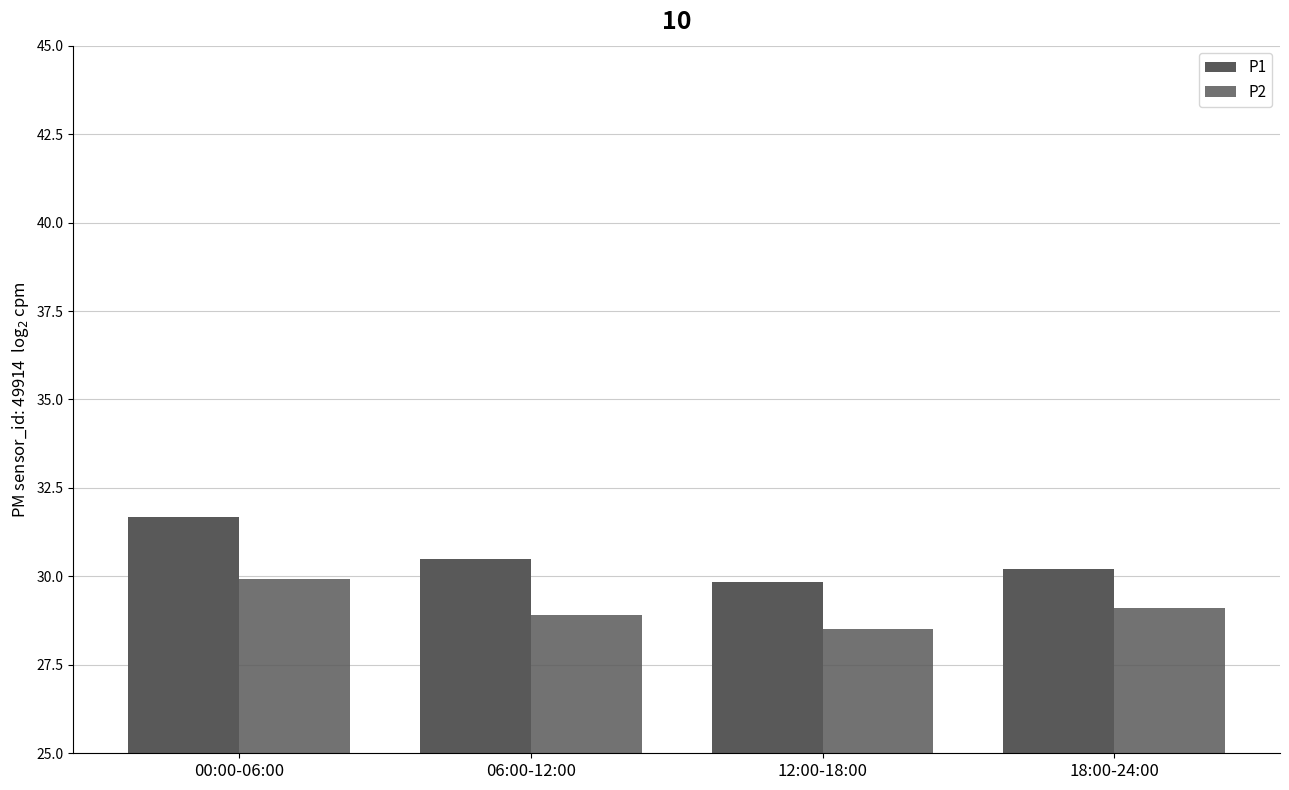

How many groups of bars are there?

4